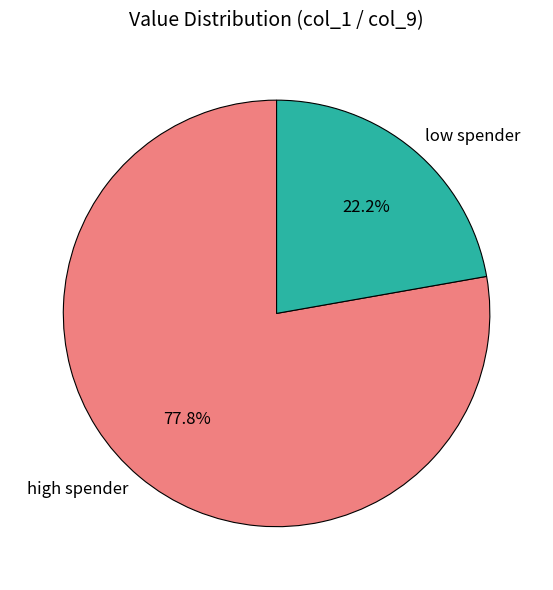

Which slice is the smallest?

low spender